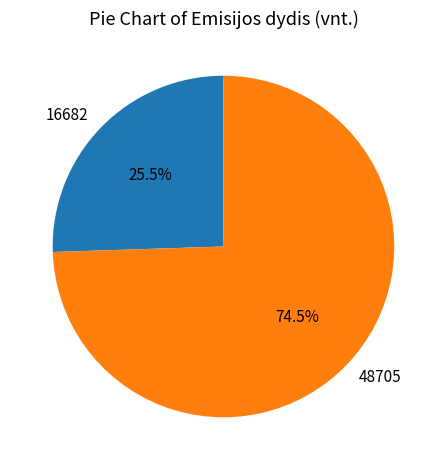

How many slices are in this pie chart?

2